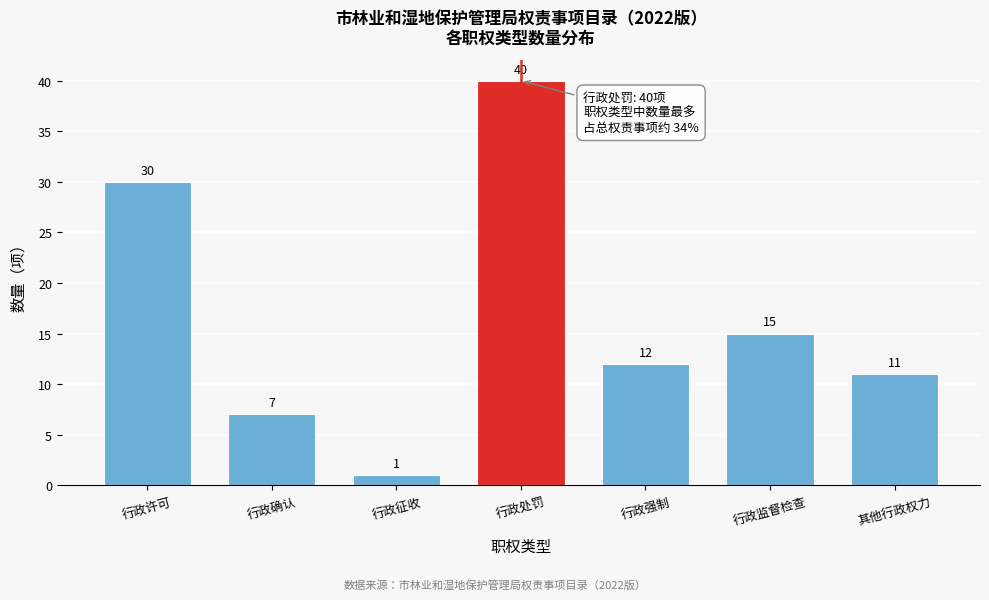

Reading right to left, list all the values displayed in this chart.

11	15	12	40	1	7	30